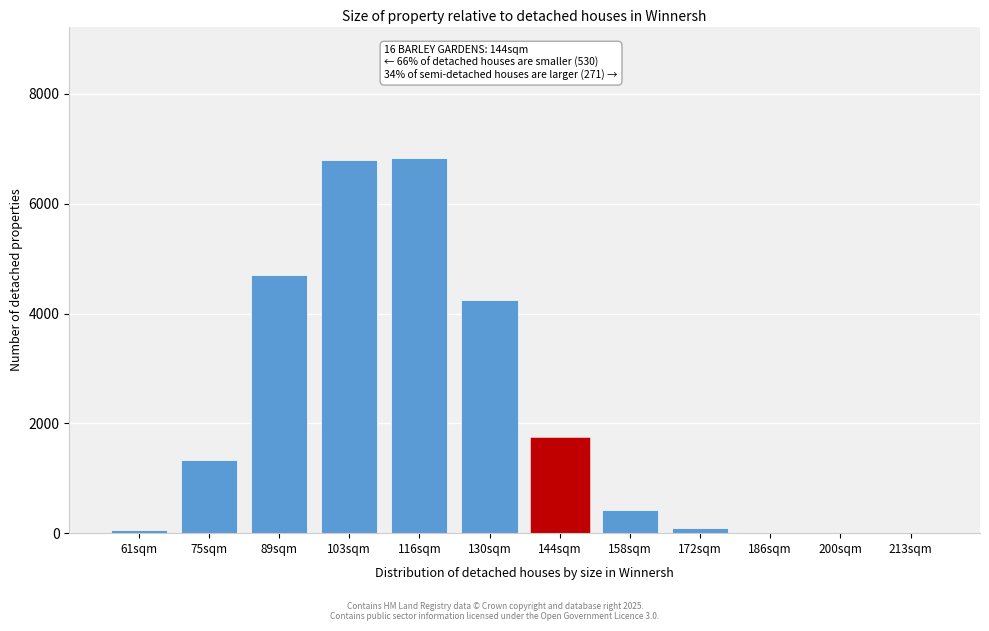

Is it true that the value at 130sqm is 4249.2?

True